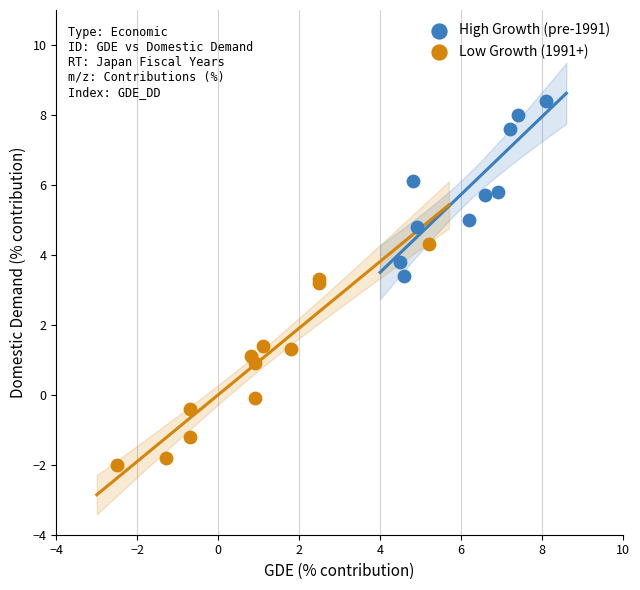

What are all the series names shown in the legend?

High Growth (pre-1991), Low Growth (1991+)